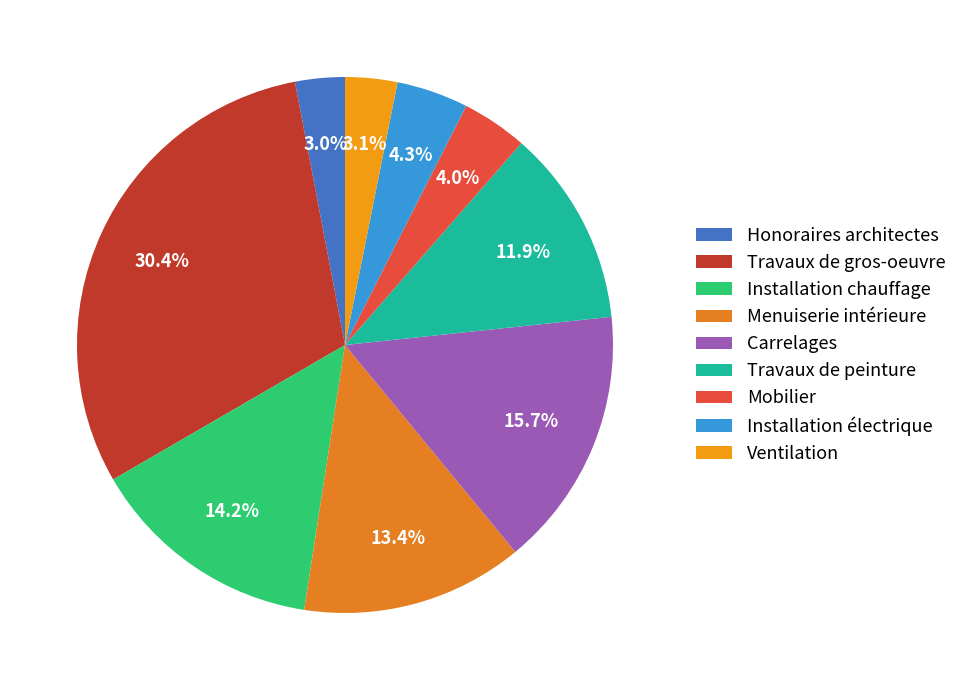

What is the ratio of the value at Mobilier to the value at Travaux de gros-oeuvre?

0.1